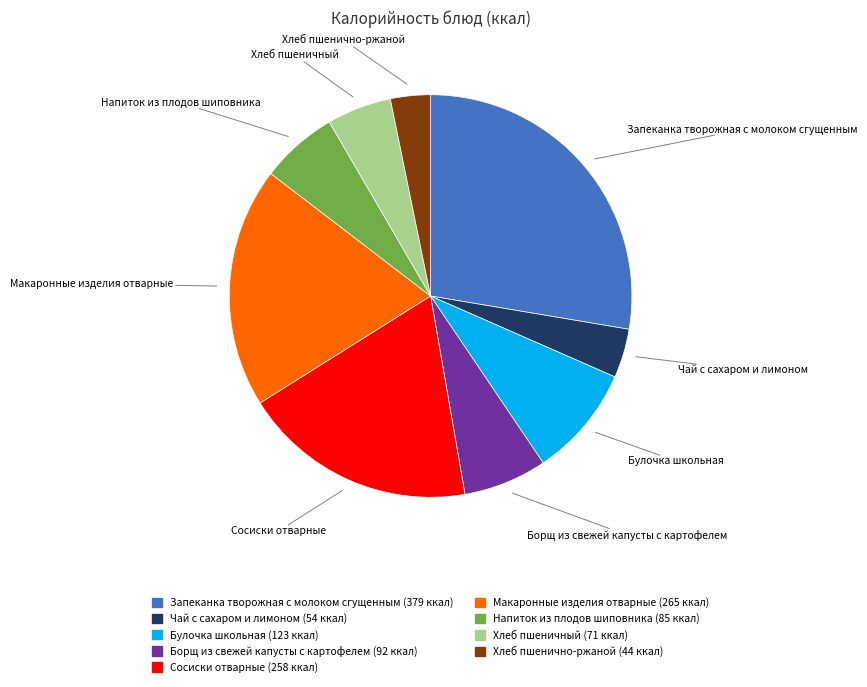

Approximately how many times larger is the value at Чай с сахаром и лимоном compared to Хлеб пшенично-ржаной?

1.2